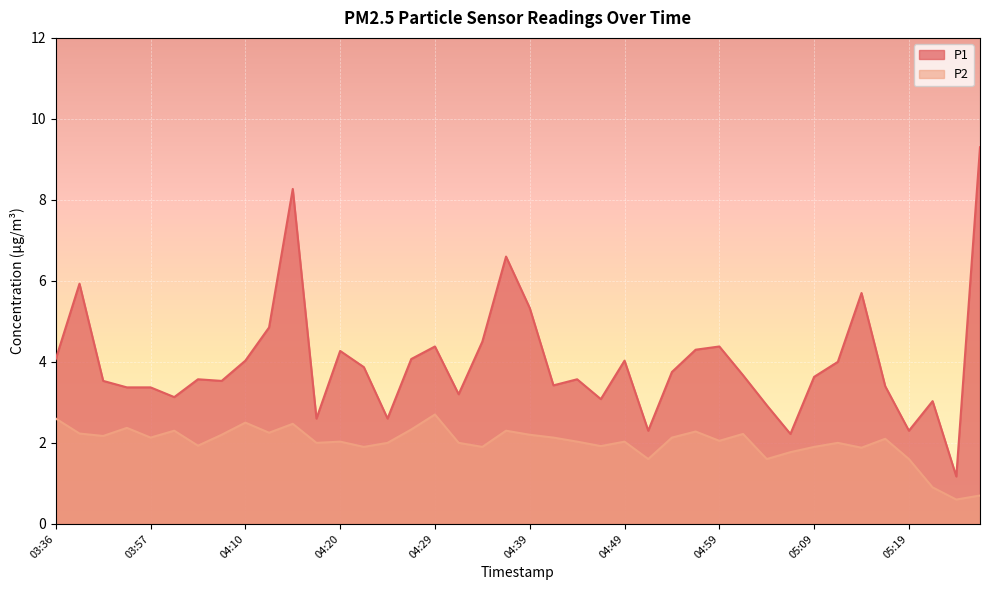

Reading right to left, extract all data points from this chart.

P1: 06:55=9.3	06:53=1.2	06:47=3.0	05:19=2.3	05:16=3.4	05:14=5.7	05:11=4.0	05:09=3.6	05:06=2.2	05:04=2.9	05:01=3.7	04:59=4.4	04:56=4.3	04:54=3.8	04:51=2.3	04:49=4.0	04:47=3.1	04:44=3.6	04:42=3.4	04:39=5.3	04:37=6.6	04:34=4.5	04:32=3.2	04:29=4.4	04:27=4.1	04:25=2.6	04:22=3.9	04:20=4.3	04:17=2.6	04:15=8.3	04:12=4.8	04:10=4.0	04:07=3.5	04:05=3.6	04:00=3.1	03:57=3.4	03:55=3.4	03:52=3.5	03:47=5.9	03:36=4.1
P2: 06:55=0.7	06:53=0.6	06:47=0.9	05:19=1.6	05:16=2.1	05:14=1.9	05:11=2.0	05:09=1.9	05:06=1.8	05:04=1.6	05:01=2.2	04:59=2.0	04:56=2.3	04:54=2.1	04:51=1.6	04:49=2.0	04:47=1.9	04:44=2.0	04:42=2.1	04:39=2.2	04:37=2.3	04:34=1.9	04:32=2.0	04:29=2.7	04:27=2.3	04:25=2.0	04:22=1.9	04:20=2.0	04:17=2.0	04:15=2.5	04:12=2.2	04:10=2.5	04:07=2.2	04:05=1.9	04:00=2.3	03:57=2.1	03:55=2.4	03:52=2.2	03:47=2.2	03:36=2.6